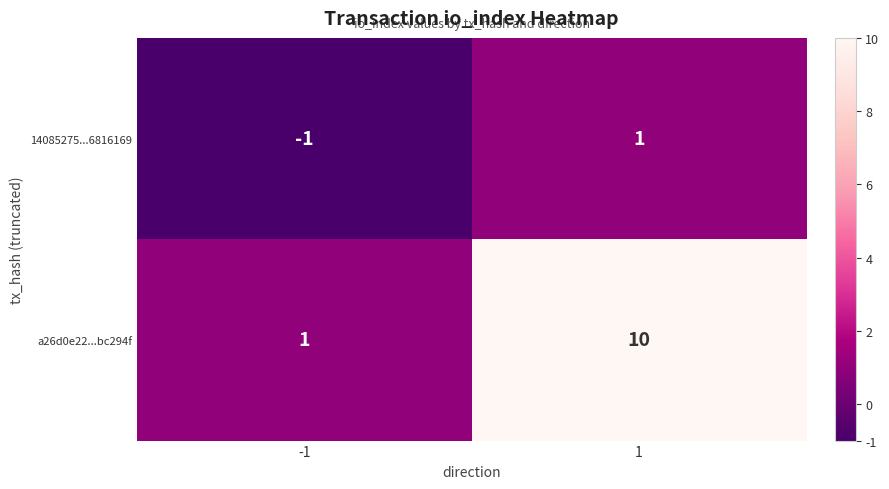

True or false: 14085275...6816169 has a value of -1 at -1.

True